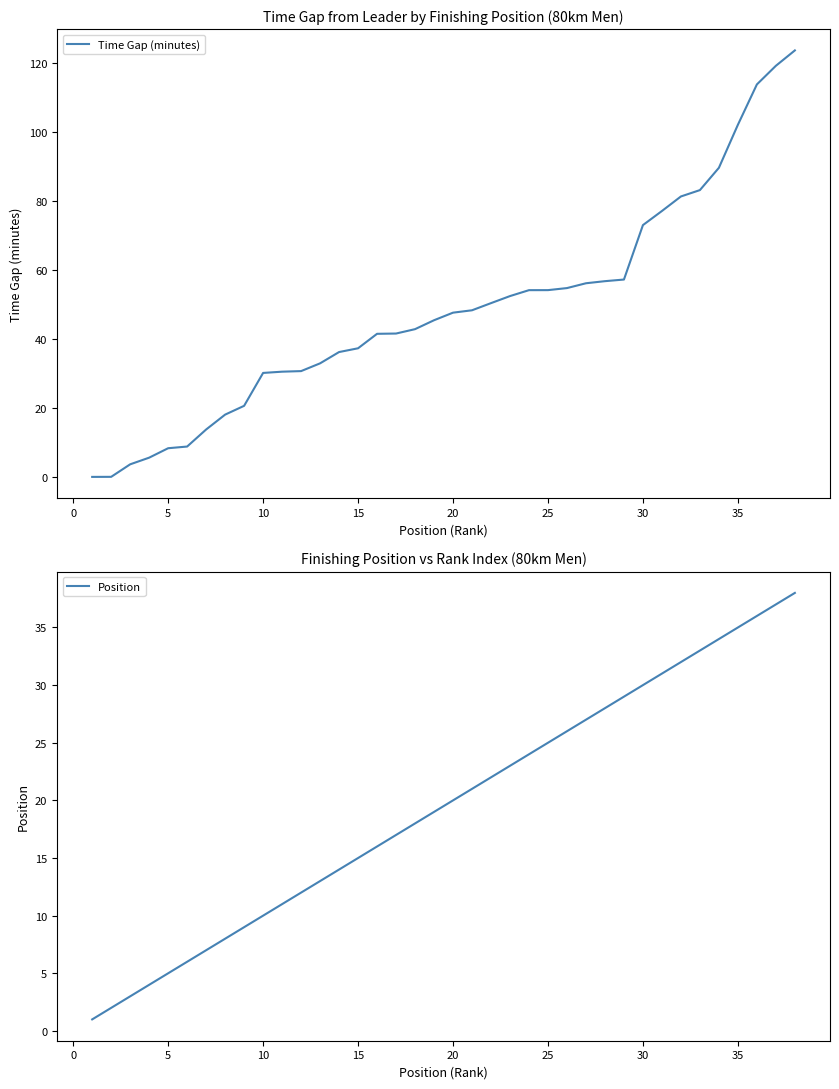

At which label does Time Gap (minutes) first exceed 47?

20